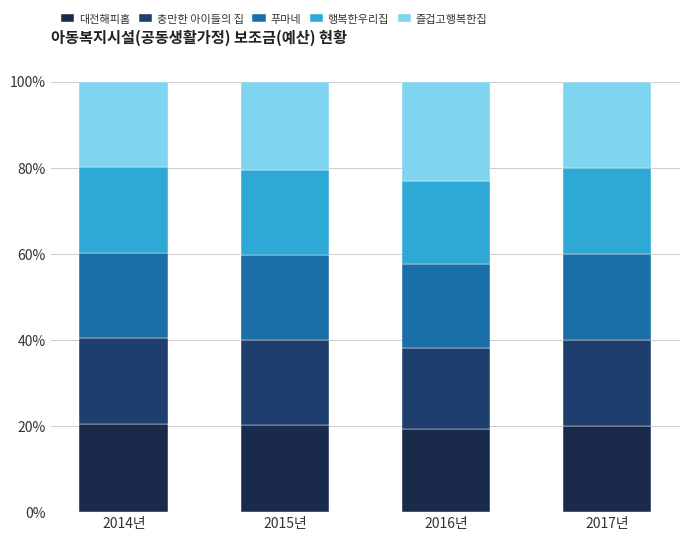

What is the maximum value for 대전해피홈?

20.5